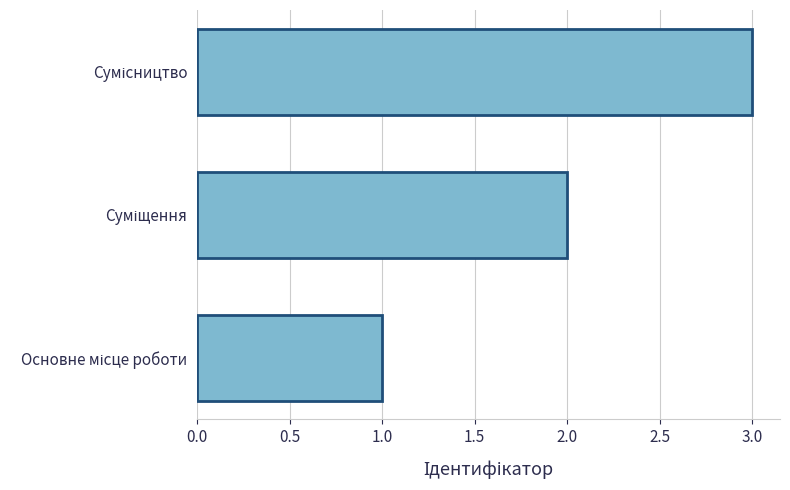

What is the sum of all values?

6